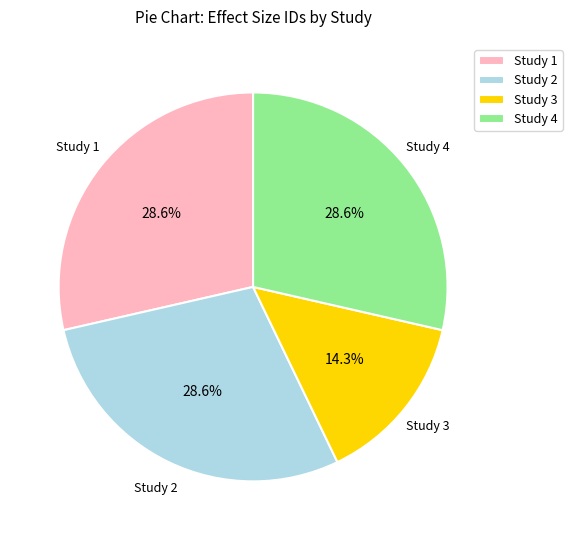

Which slice is the smallest?

Study 3